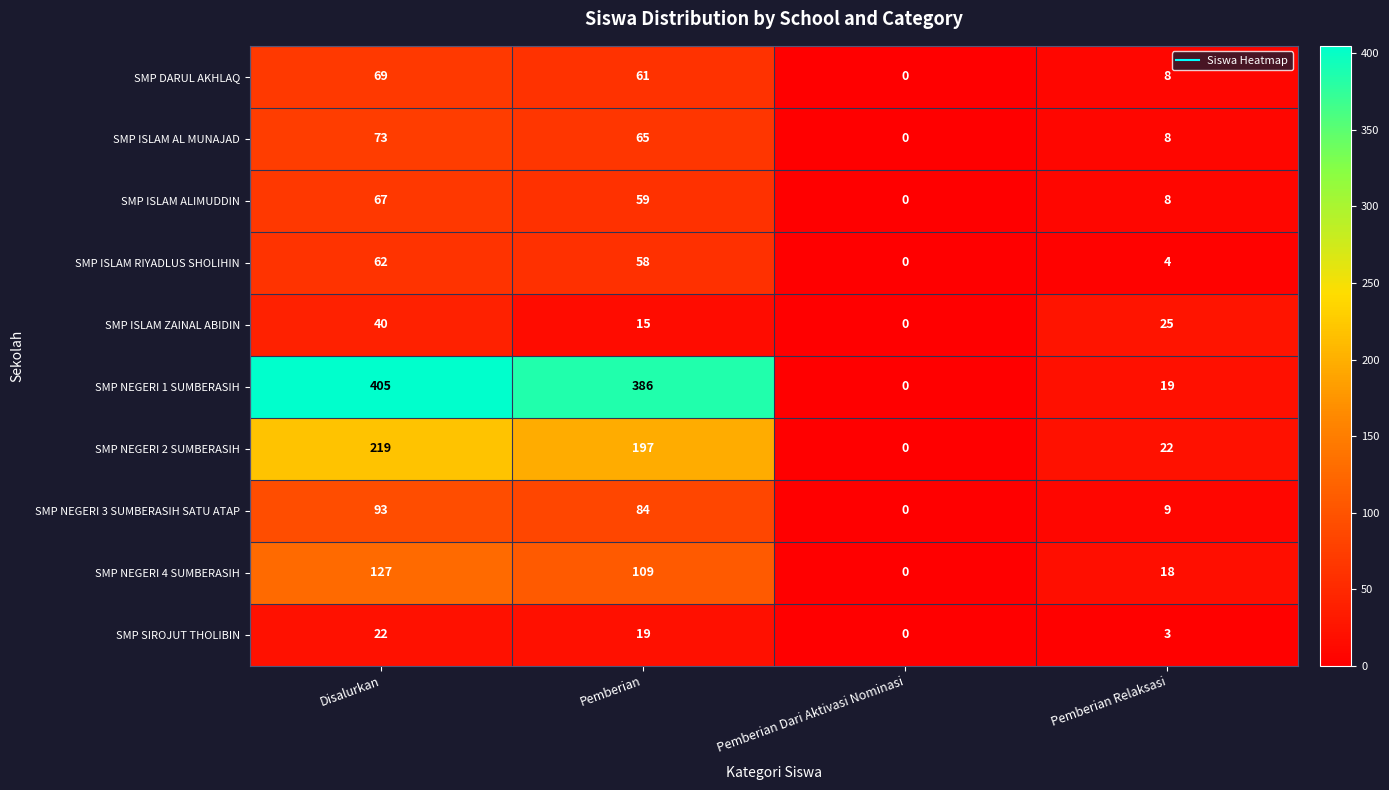

Which label corresponds to the largest value in the chart?

Disalurkan